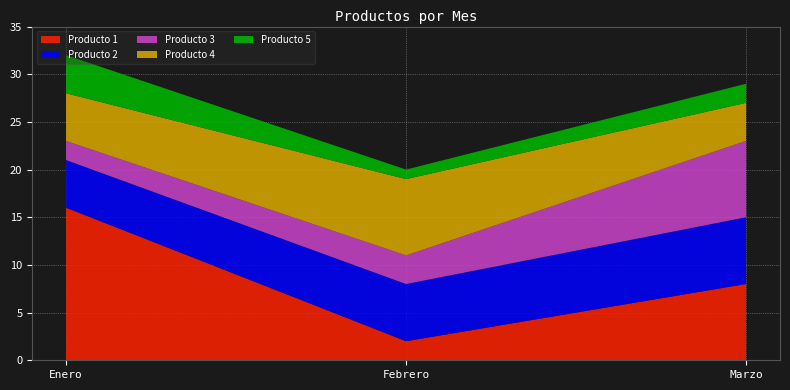

Reading left to right, what are all the values shown in this chart?

Producto 1: Enero=16	Febrero=2	Marzo=8
Producto 2: Enero=5	Febrero=6	Marzo=7
Producto 3: Enero=2	Febrero=3	Marzo=8
Producto 4: Enero=5	Febrero=8	Marzo=4
Producto 5: Enero=4	Febrero=1	Marzo=2